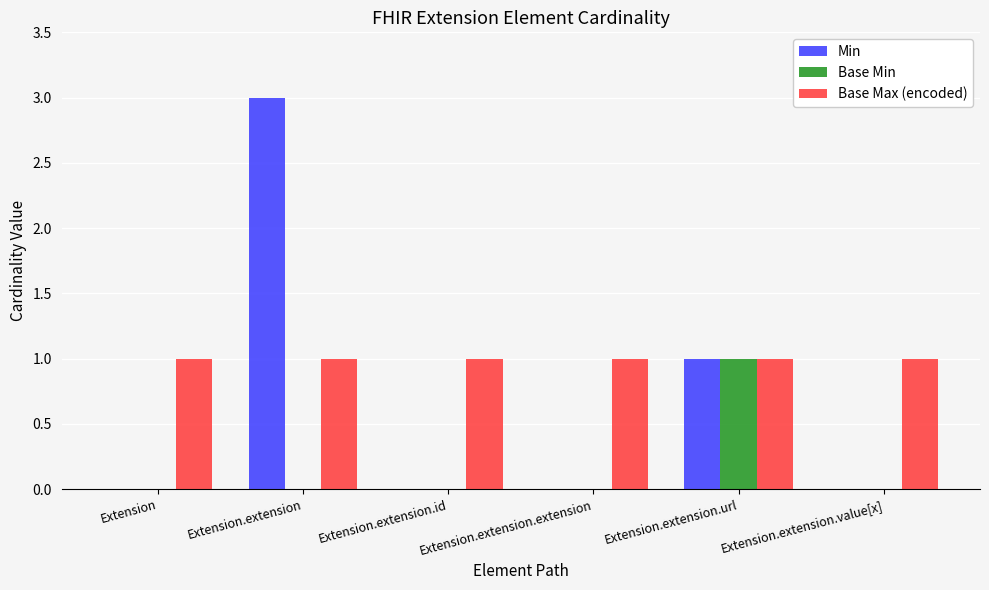

Reading left to right, transcribe all the data shown in this chart.

Min: Extension=0	Extension.extension=3	Extension.extension.id=0	Extension.extension.extension=0	Extension.extension.url=1	Extension.extension.value[x]=0
Base Min: Extension=0	Extension.extension=0	Extension.extension.id=0	Extension.extension.extension=0	Extension.extension.url=1	Extension.extension.value[x]=0
Base Max (encoded): Extension=1	Extension.extension=1	Extension.extension.id=1	Extension.extension.extension=1	Extension.extension.url=1	Extension.extension.value[x]=1